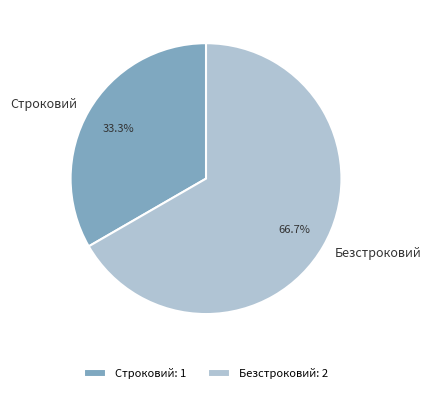

To the nearest percent, what portion does Безстроковий represent?

67%